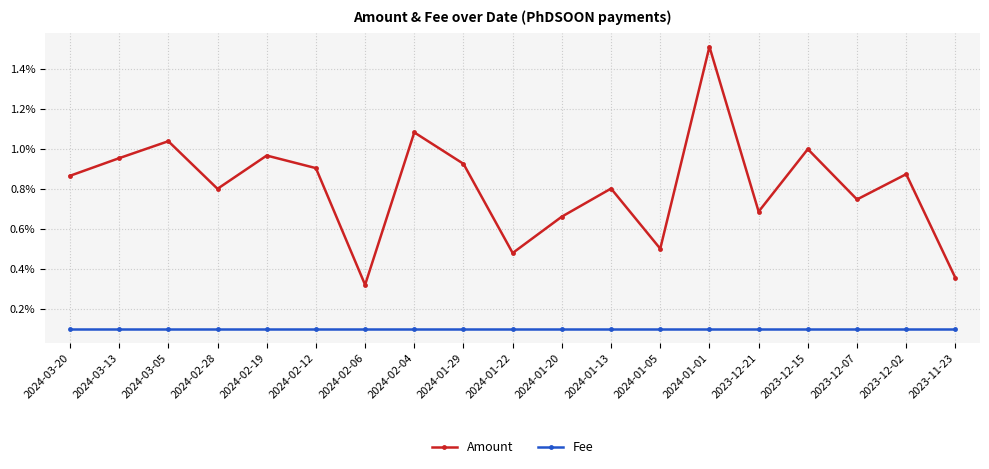

At which label does Amount reach its minimum?

2024-02-06